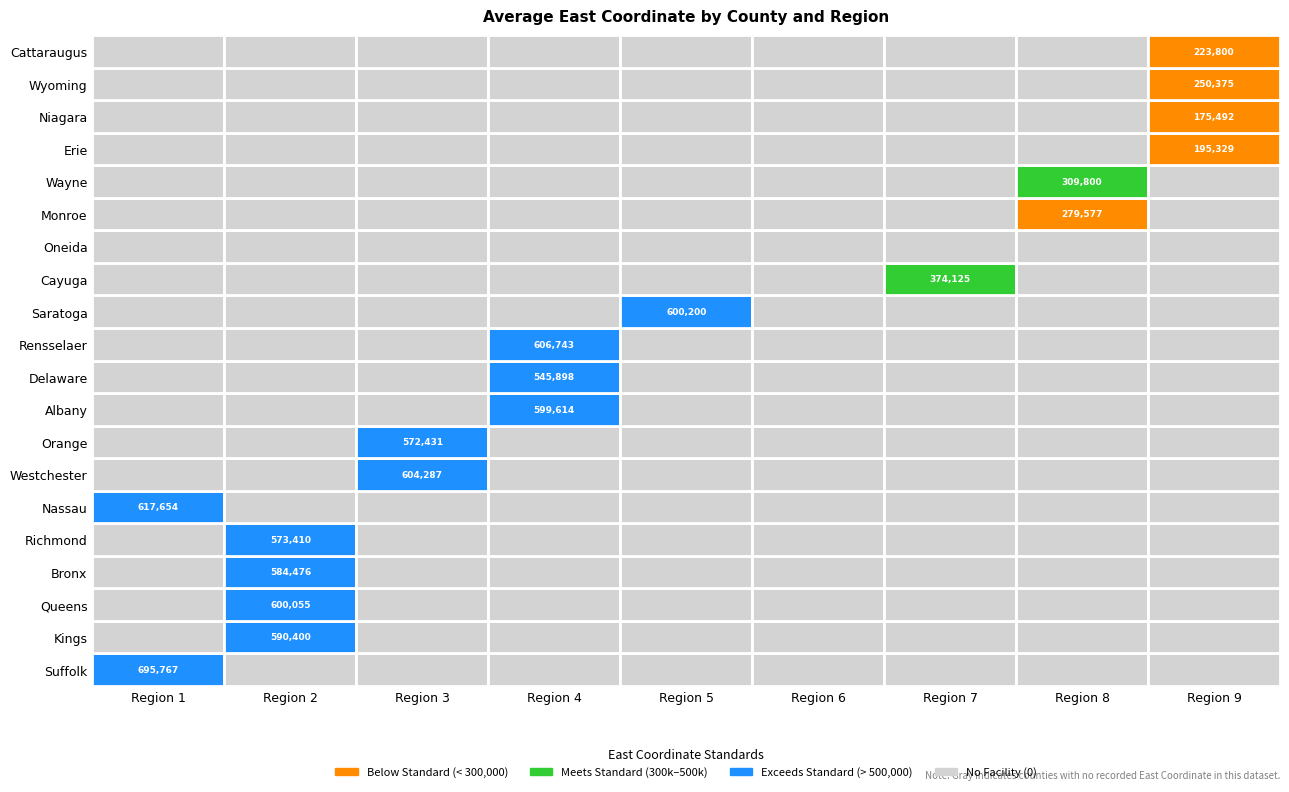

Rank the categories by Westchester value from highest to lowest.

3, 1, 2, 4, 5, 6, 7, 8, 9